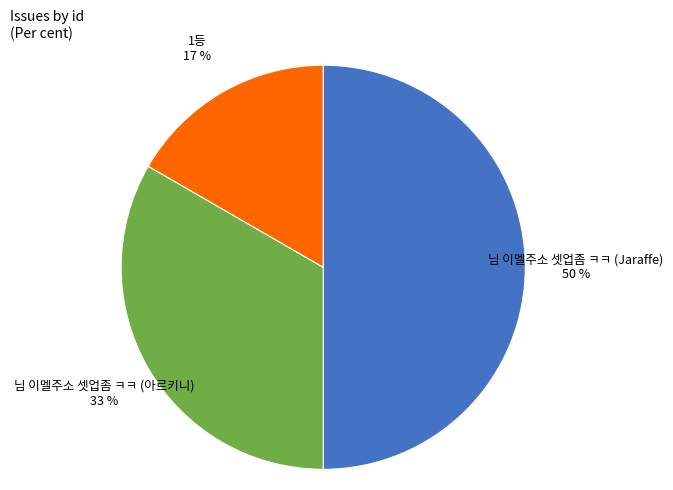

To the nearest percent, what is the difference between the largest and smallest slice percentages?

33%